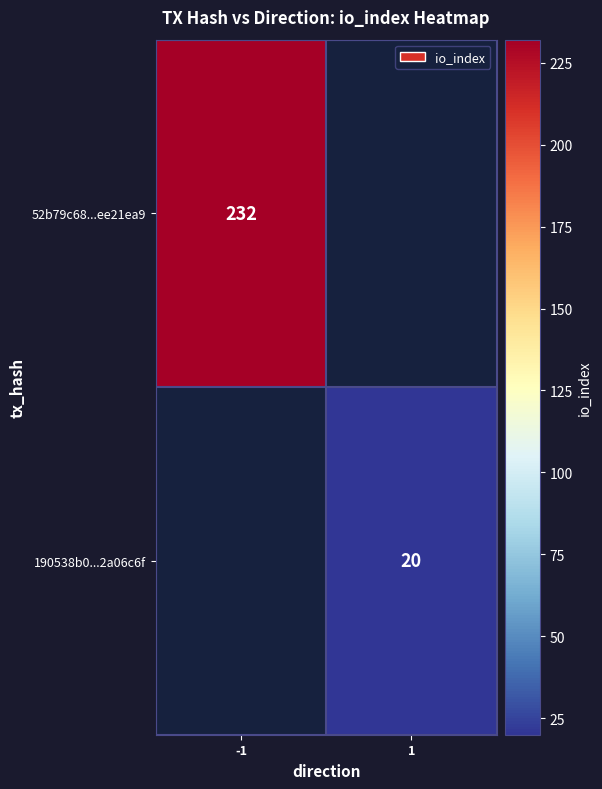

How many categories are shown in the chart?

2